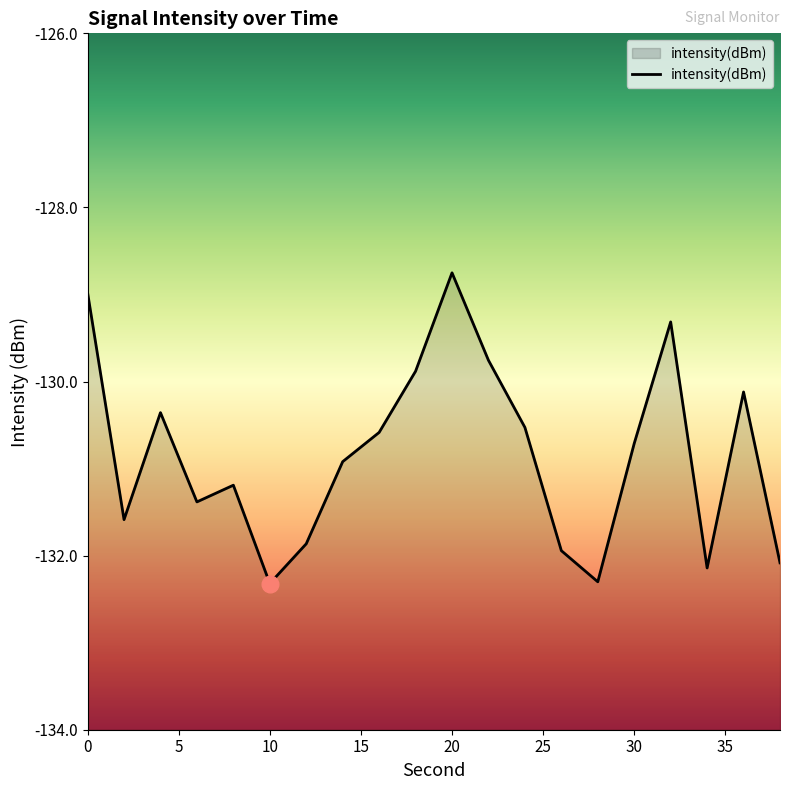

List the labels in order of value, largest first.

20, 0, 32, 22, 18, 36, 4, 24, 16, 30, 14, 8, 6, 2, 12, 26, 38, 34, 28, 10